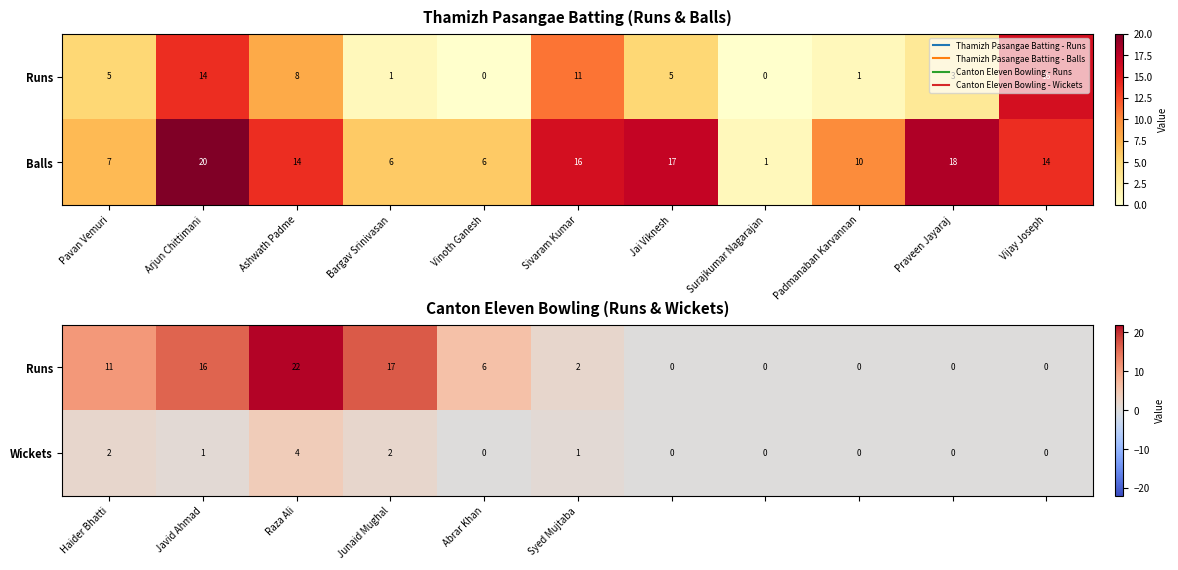

What is the sum of the Wickets values at Raza Ali and Haider Bhatti?

6